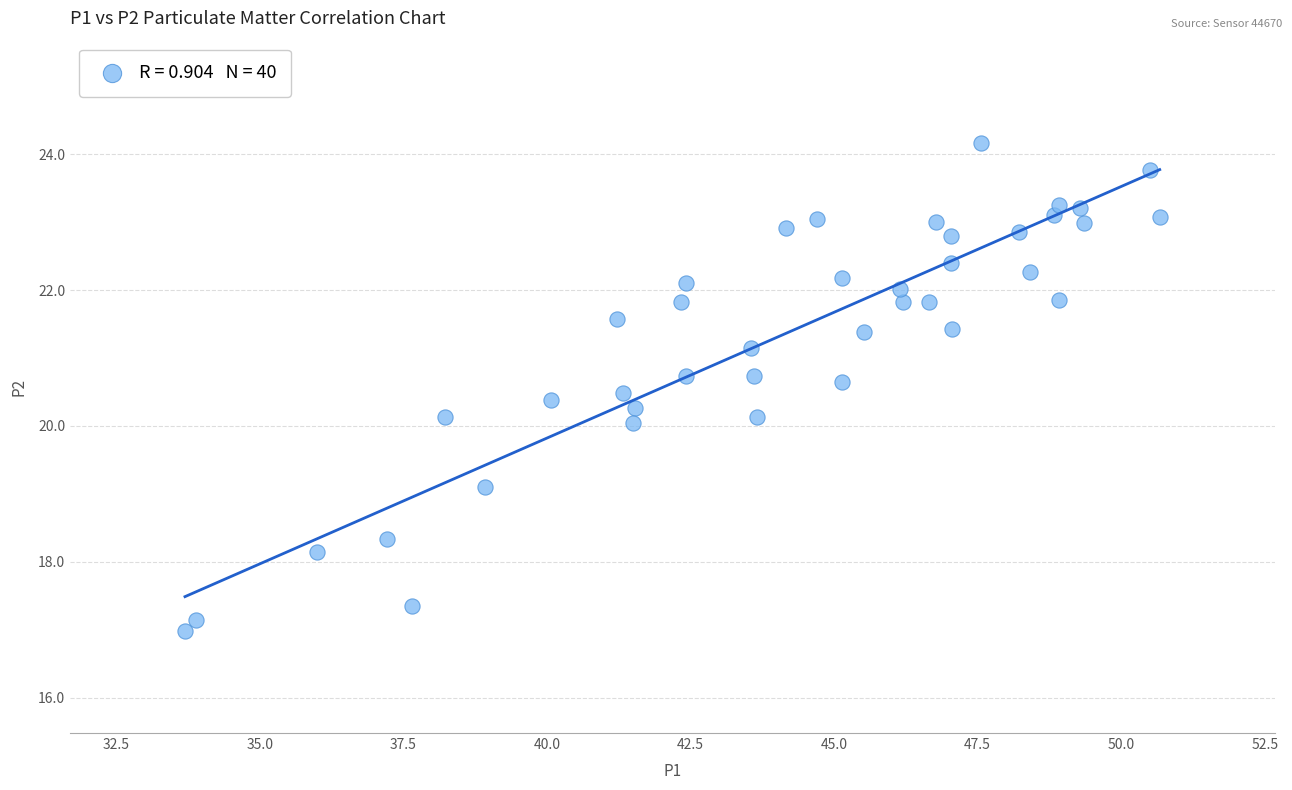

What is the range of Y values (max minus min)?

7.2